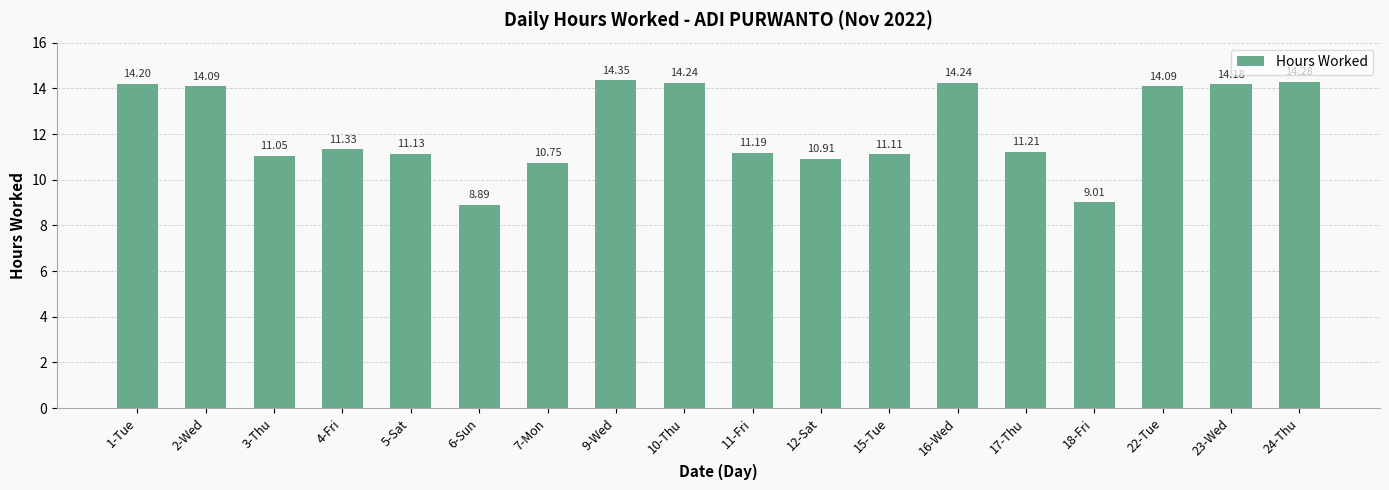

Does the chart contain any negative values?

No